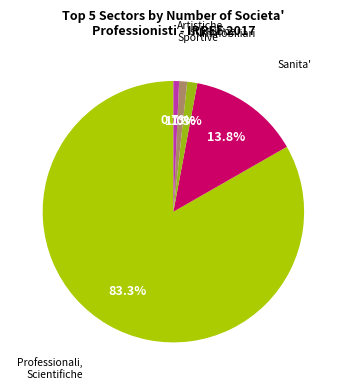

To the nearest percent, what is the average slice percentage?

20%